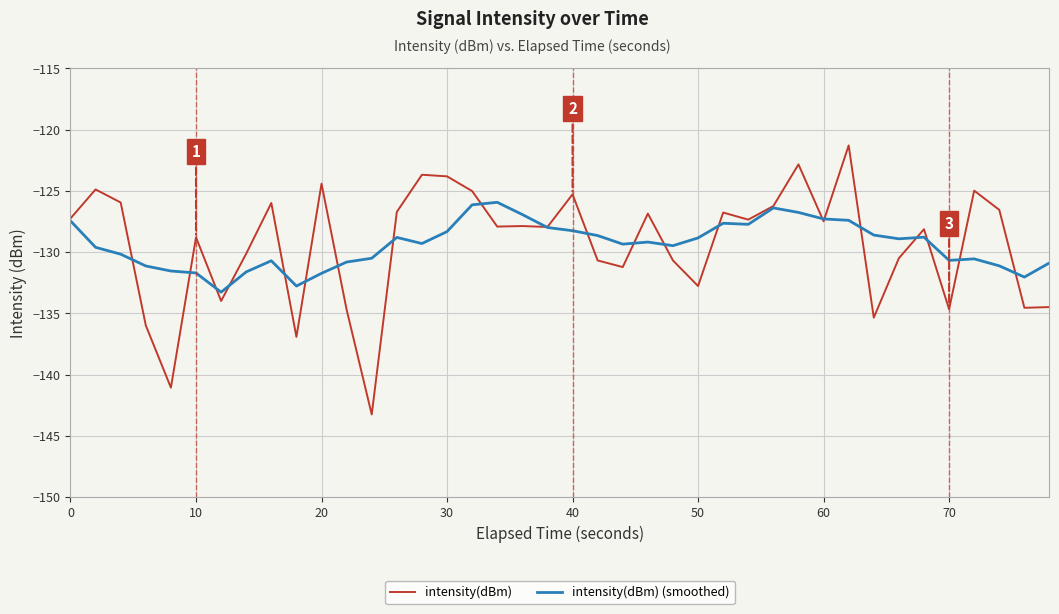

Does the chart display data point markers on the line(s)?

No